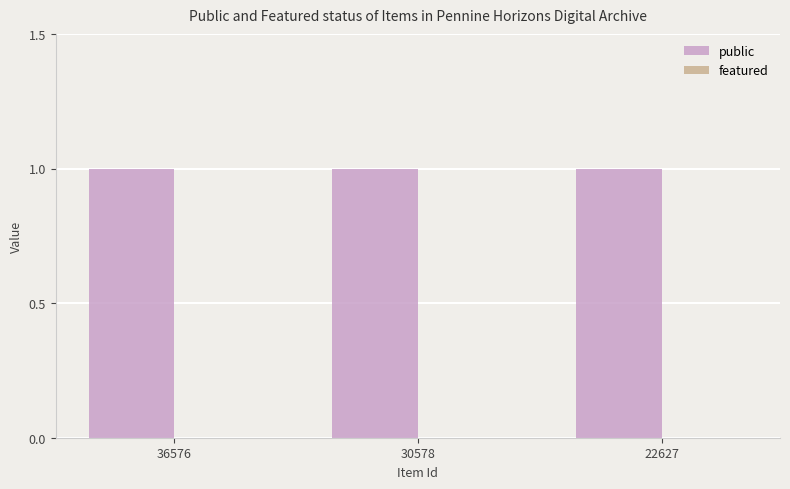

At which category does the chart reach its minimum across all series?

36576